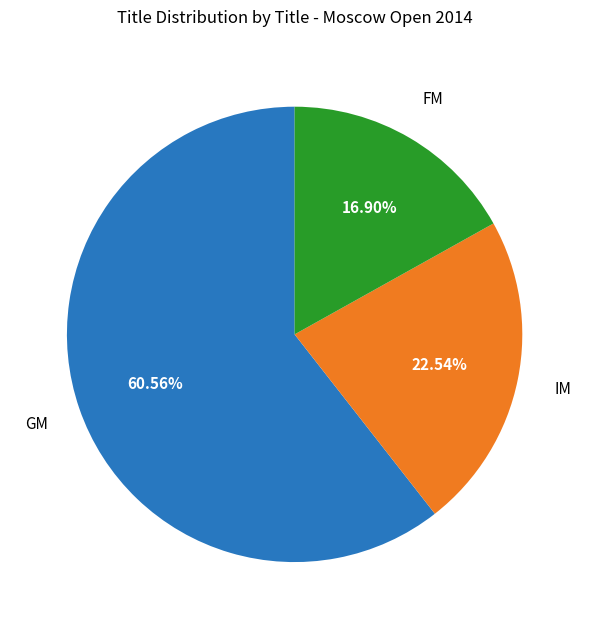

How many slices are in this pie chart?

3